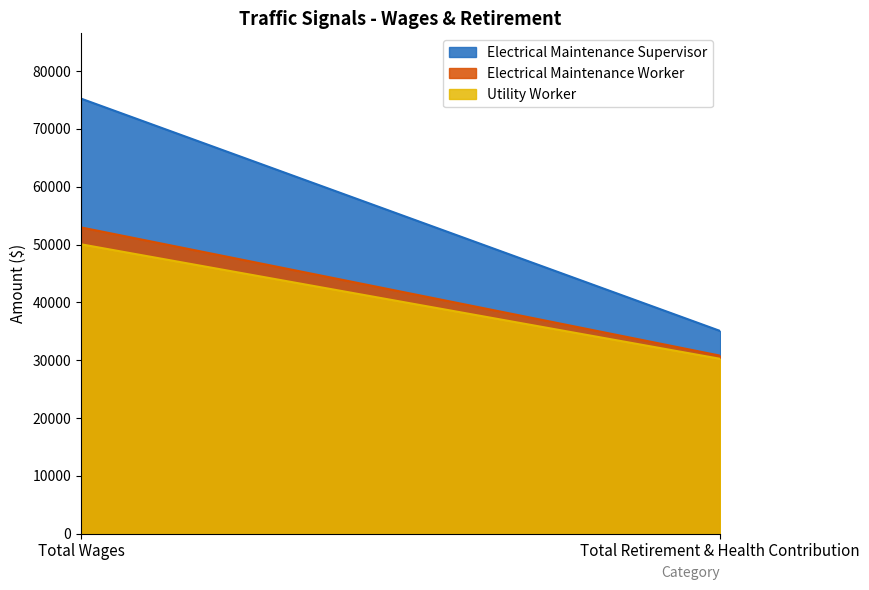

True or false: Electrical Maintenance Worker has a value of 30791 at Total Retirement & Health Contribution.

True